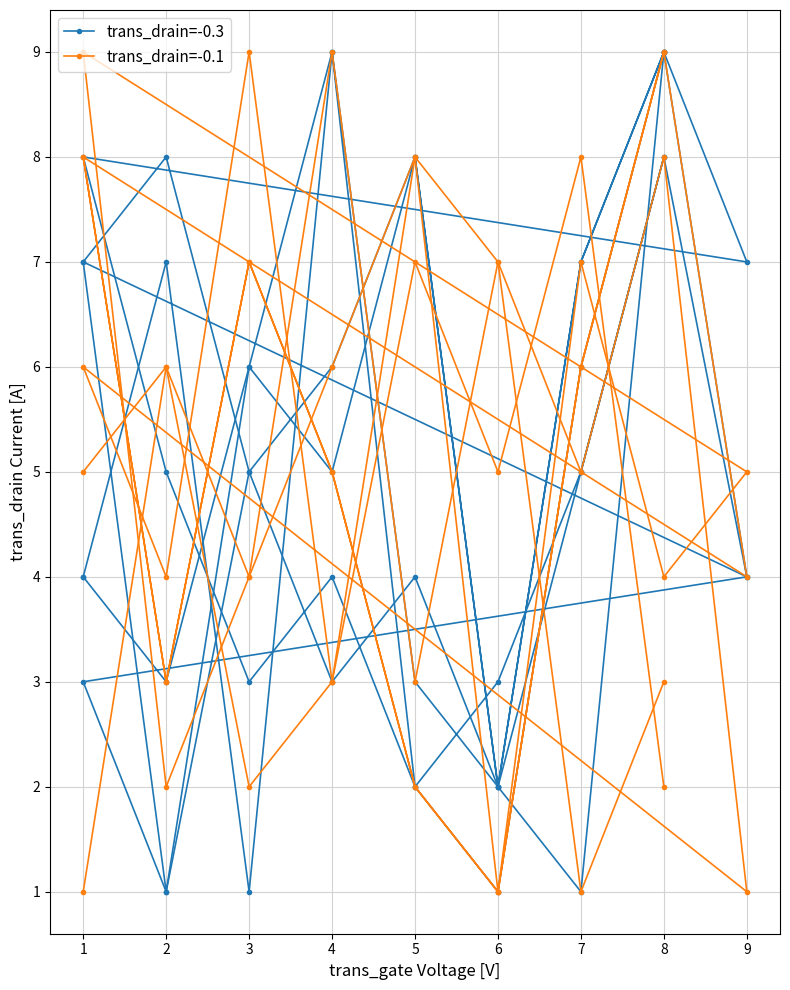

List the series in order of their peak value, highest first.

trans_drain=-0.3, trans_drain=-0.1